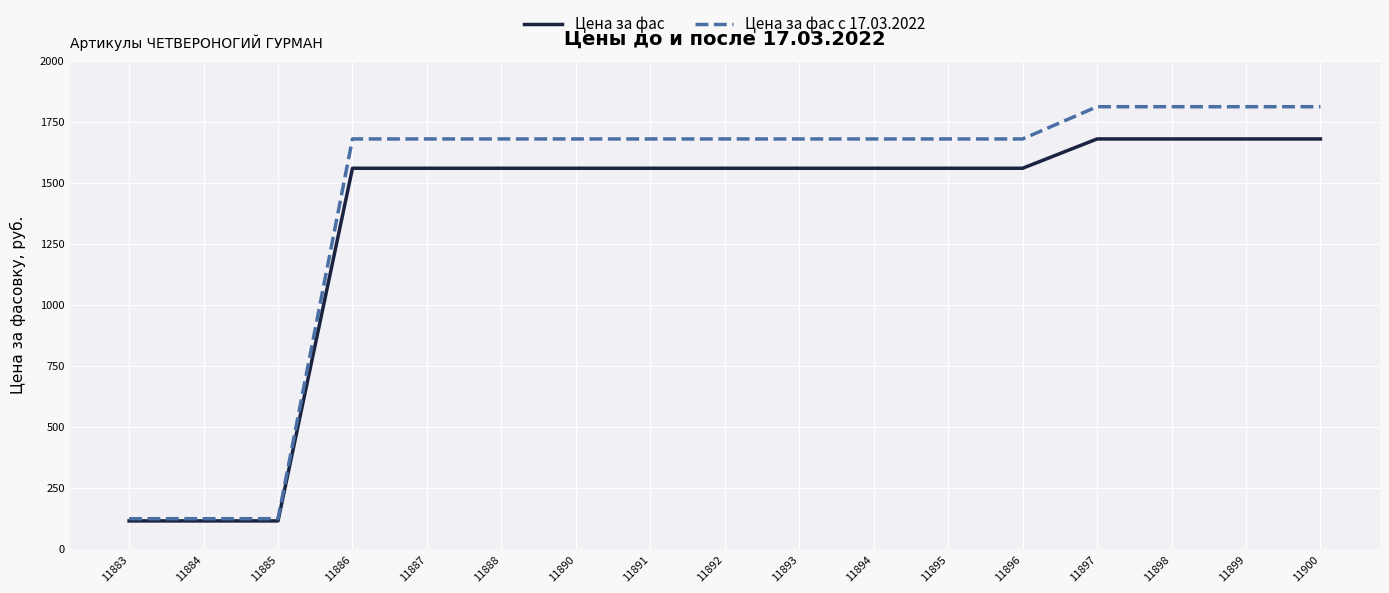

What is the smallest value displayed?

116